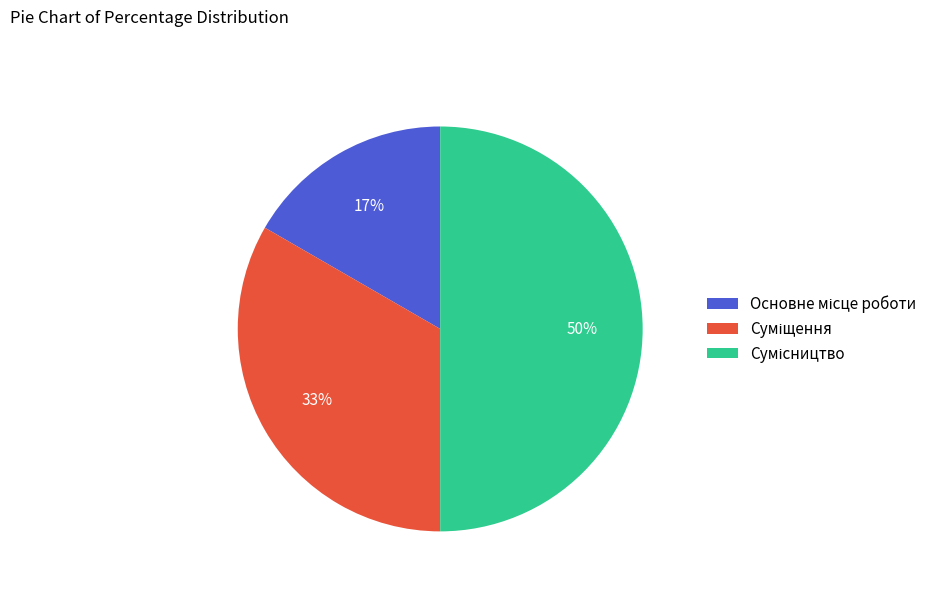

To the nearest percent, what is the difference between the largest and smallest slice percentages?

33%